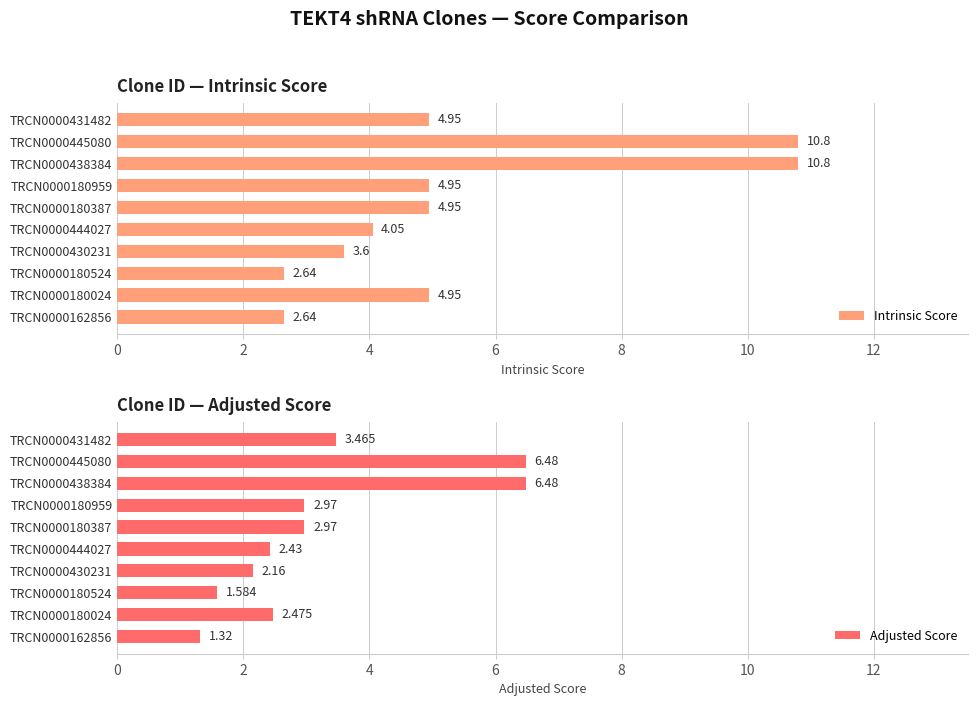

True or false: Intrinsic Score has a value of 2.4 at TRCN0000430231.

False